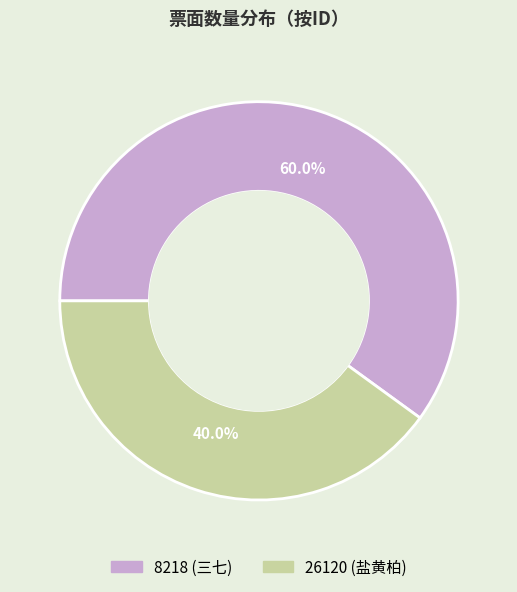

How many segments does this pie chart have?

2